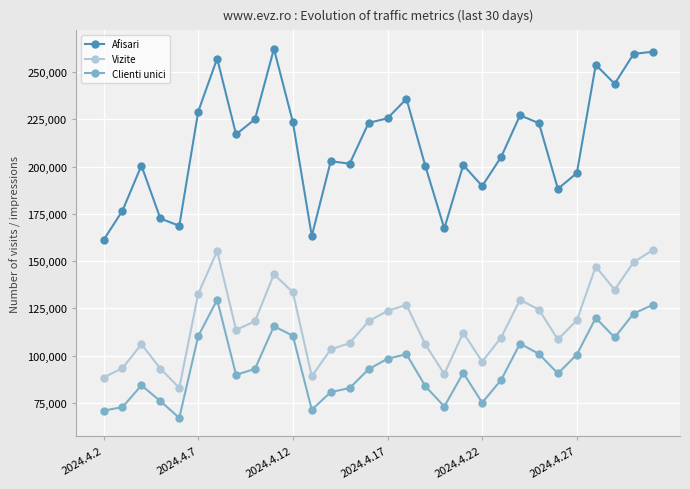

List the series in order of their peak value, highest first.

Afisari, Vizite, Clienti unici